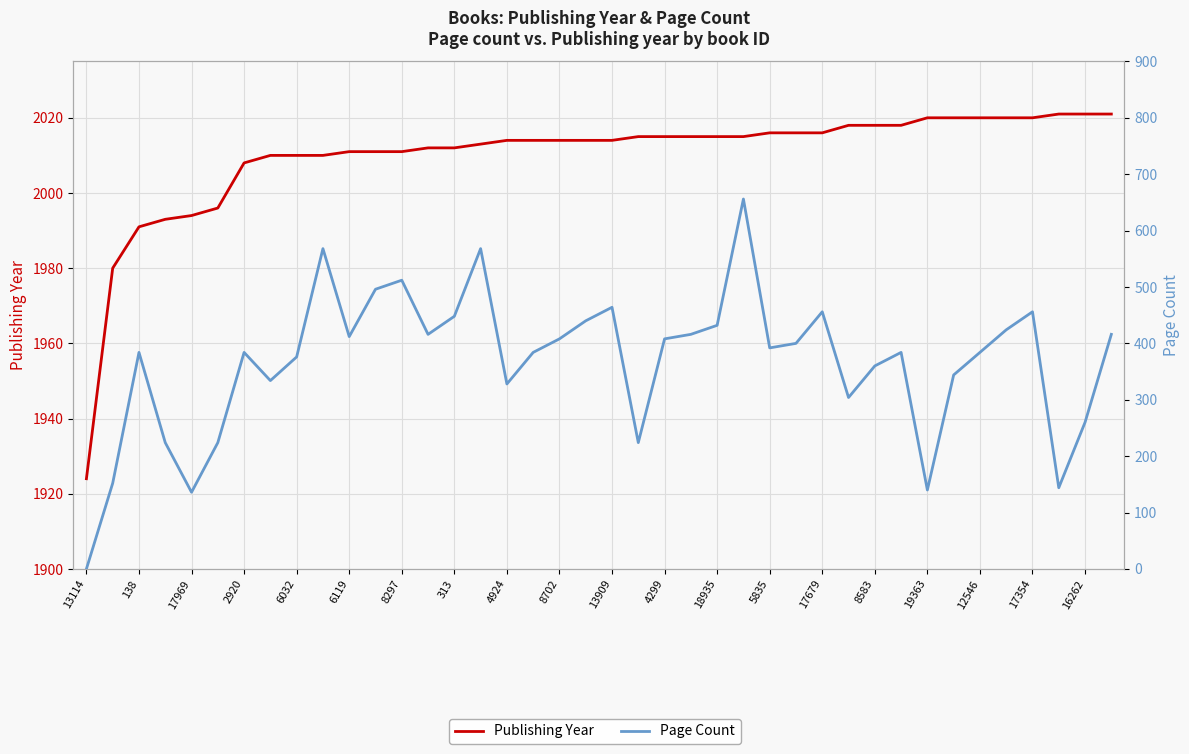

Rank the series by their maximum value, from lowest to highest.

Page Count, Publishing Year